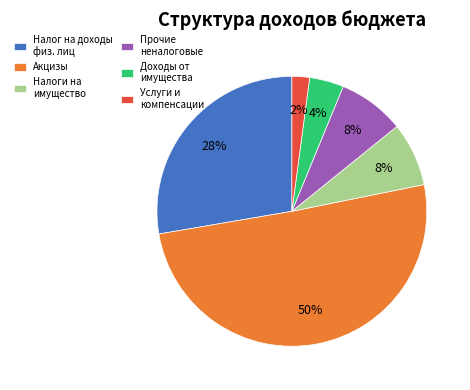

Which has a higher value, Услуги и компенсации or Налог на доходы физ. лиц?

Налог на доходы физ. лиц